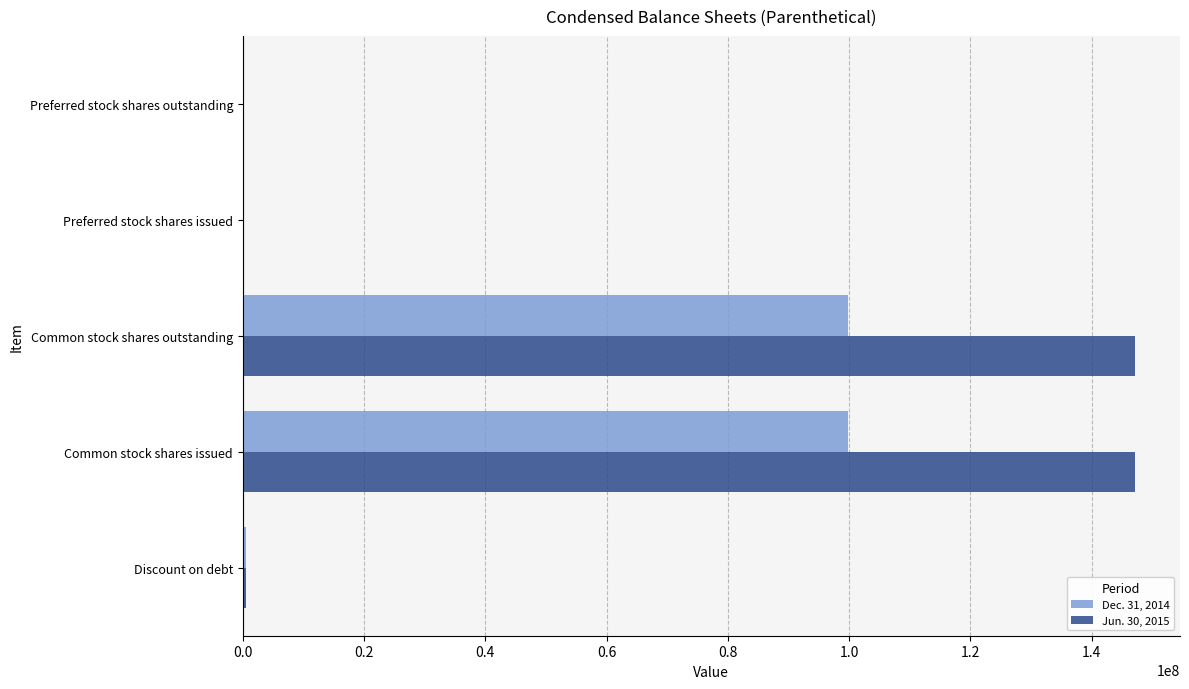

What are all the series names shown in the legend?

Dec. 31, 2014, Jun. 30, 2015